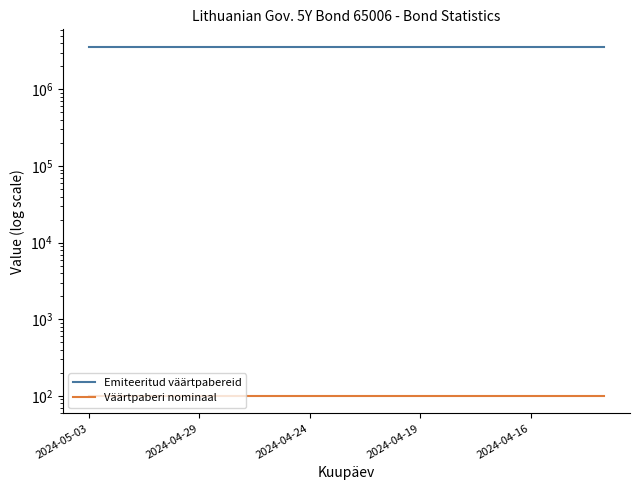

Reading left to right, what are all the values shown in this chart?

Emiteeritud väärtpabereid: 3600000	3600000	3600000	3600000	3600000	3600000	3600000	3600000	3600000	3600000	3600000	3600000	3600000	3600000	3600000
Väärtpaberi nominaal: 100	100	100	100	100	100	100	100	100	100	100	100	100	100	100